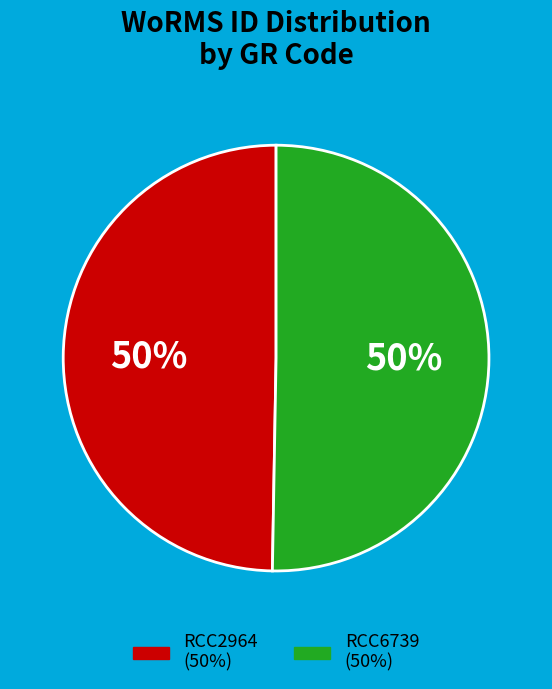

To the nearest percent, what portion does RCC6739 represent?

50%